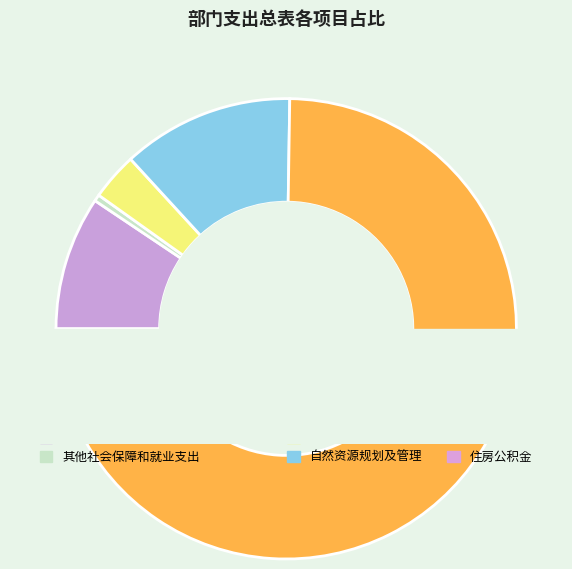

Combined, what portion of the pie is 其他社会保障和就业支出 and 机关事业单位基本养老保险缴费支出?

9.9%